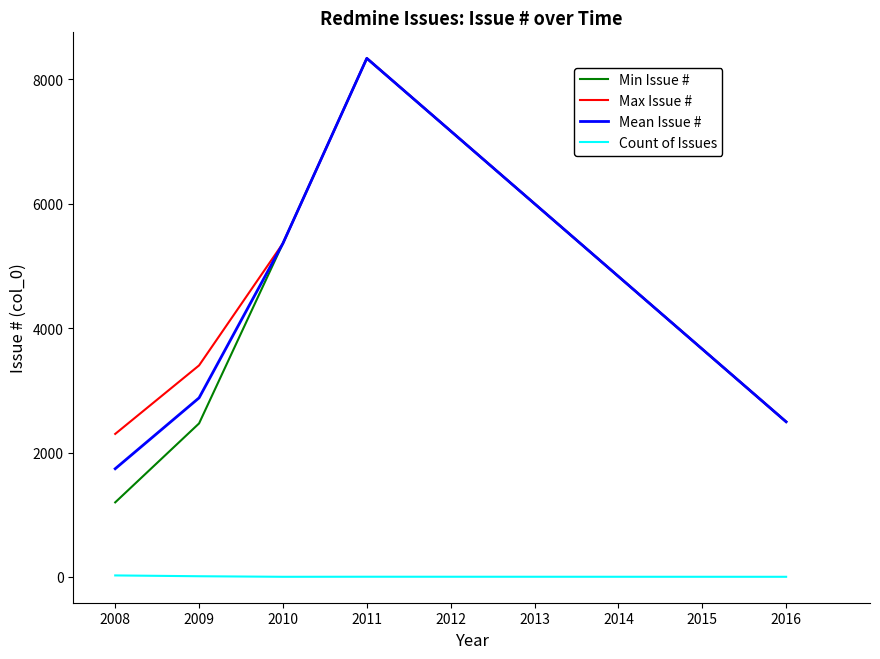

Is this an area chart (filled region under the line)?

No